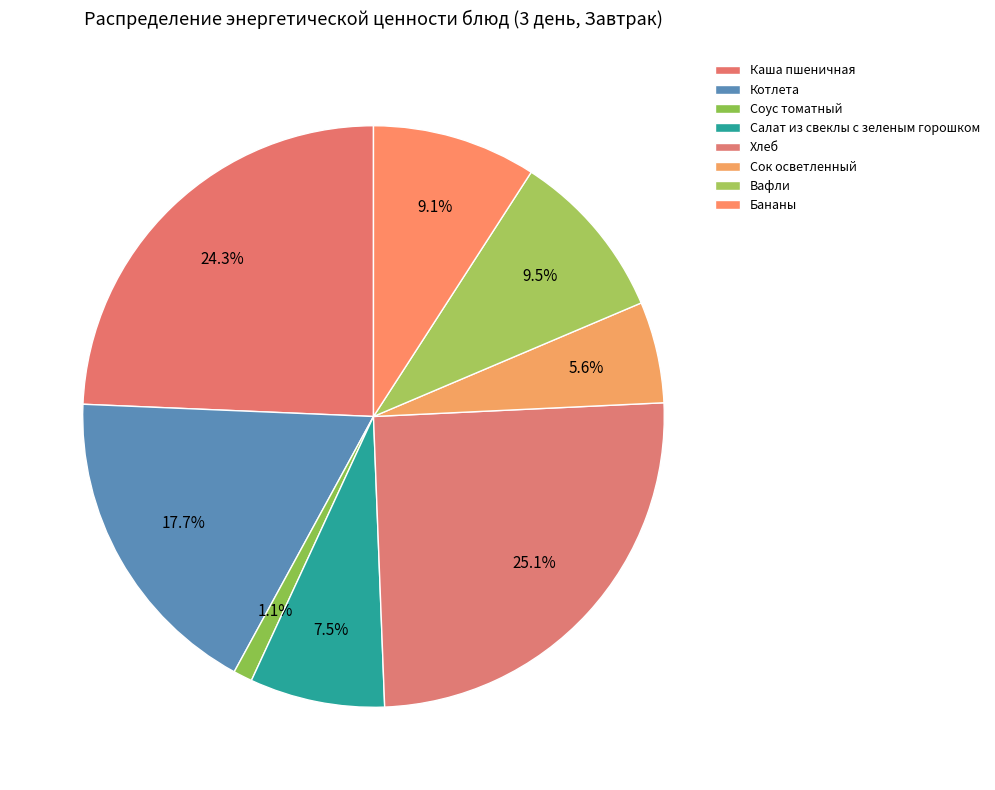

How many slices are in this pie chart?

8